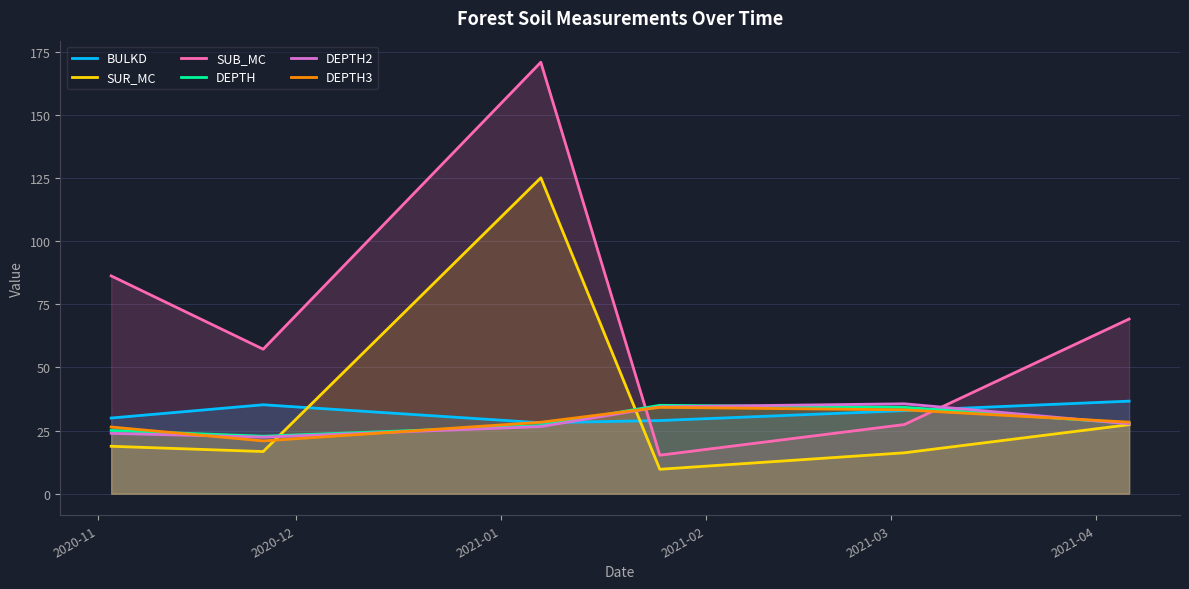

Which series has the widest spread of values?

SUB_MC